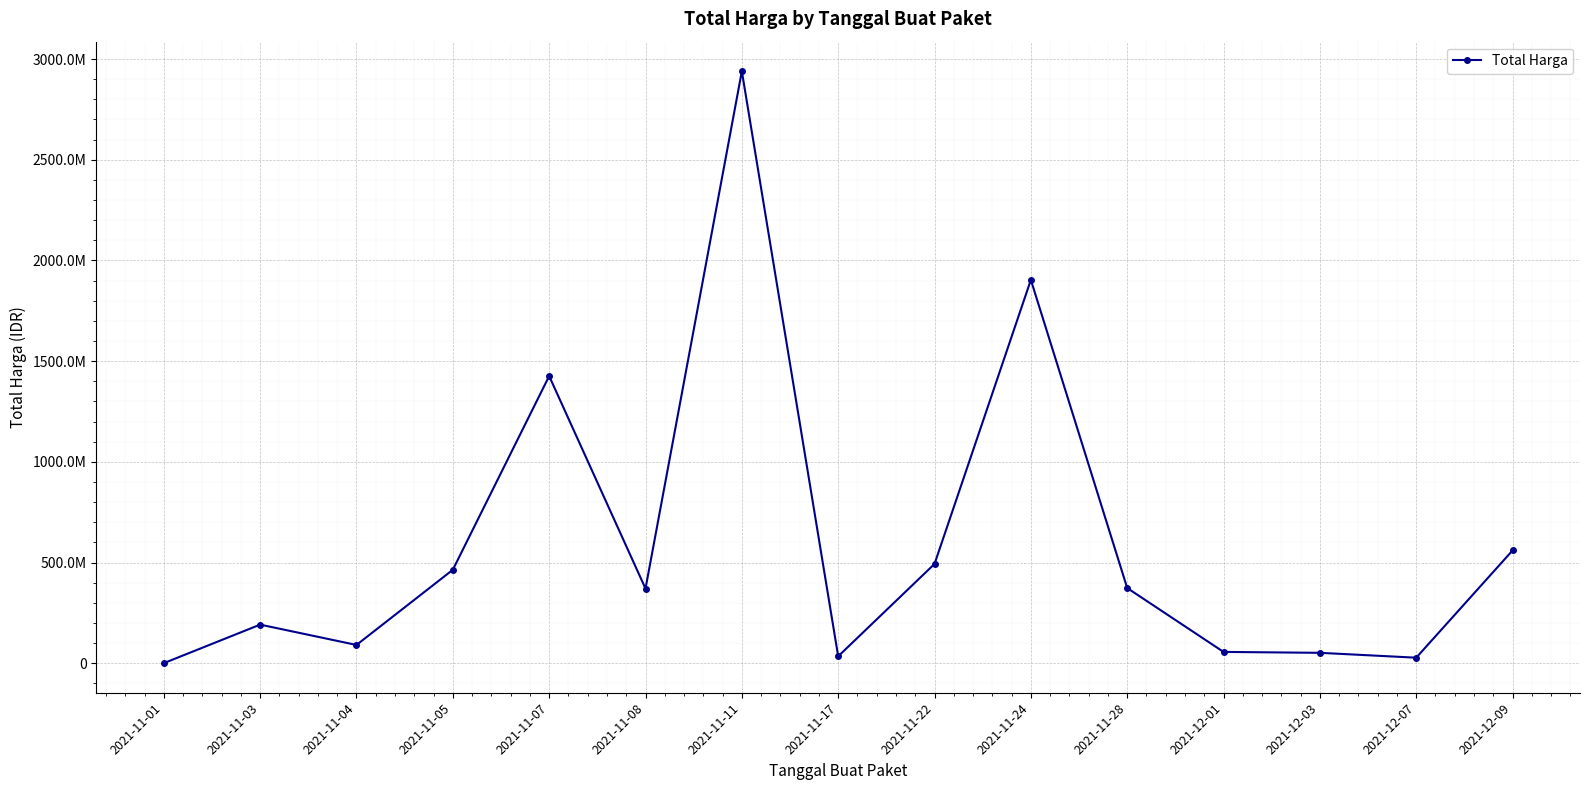

Does the chart have visible grid lines?

Yes